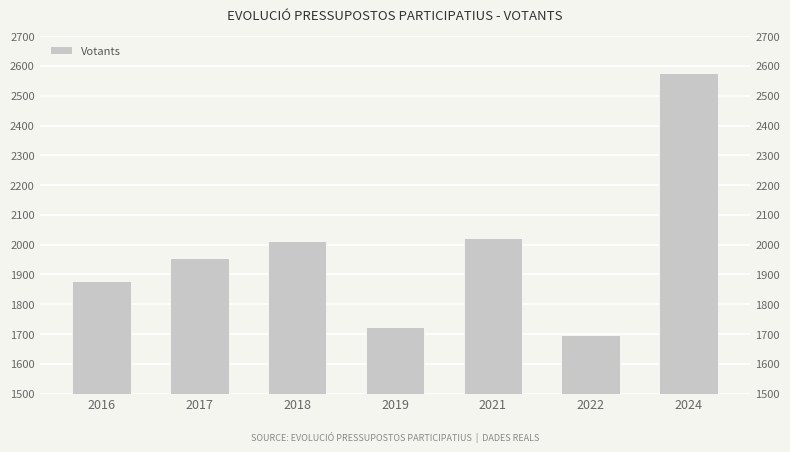

What is the difference between the second highest and second lowest values?

297